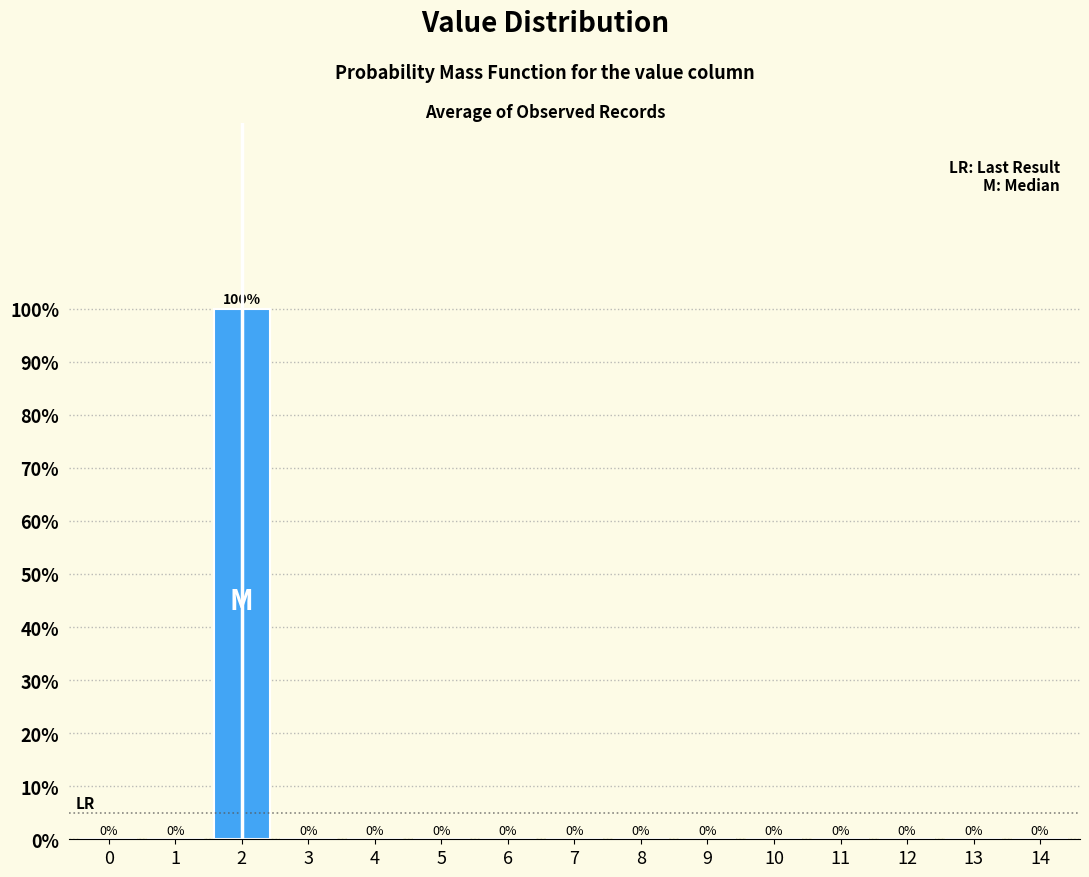

Reading right to left, what are all the values shown in this chart?

14=0	13=0	12=0	11=0	10=0	9=0	8=0	7=0	6=0	5=0	4=0	3=0	2=100	1=0	0=0